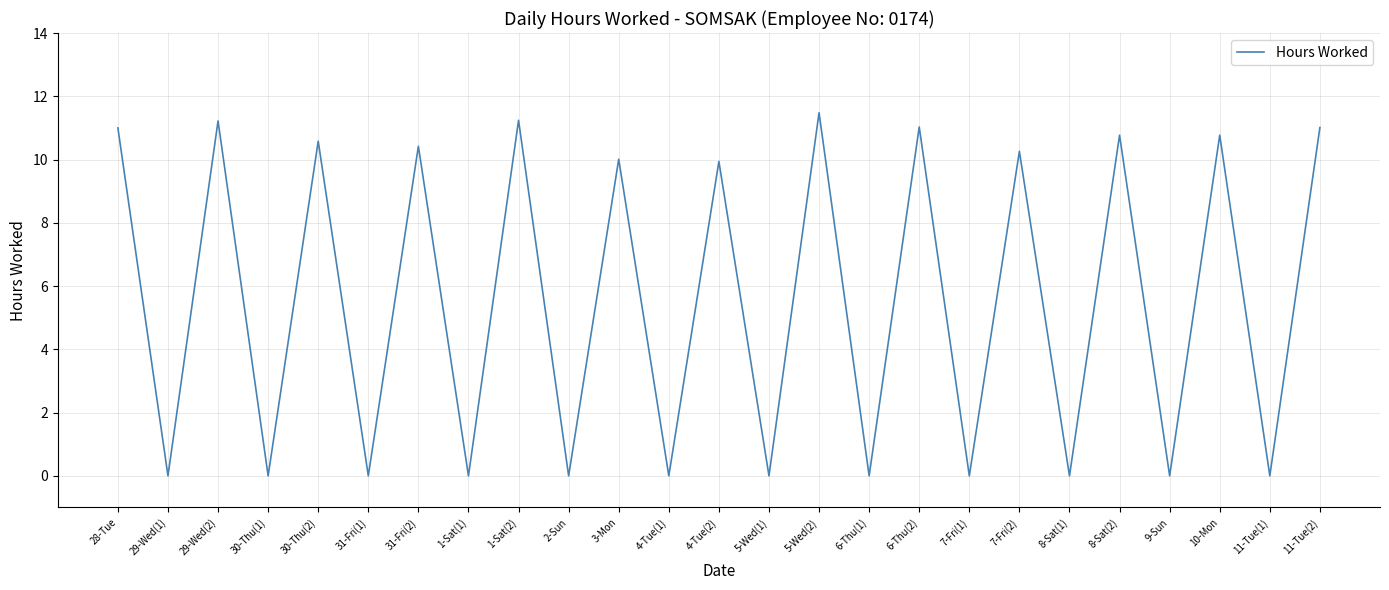

What position from the left is 4-Tue(2)?

13